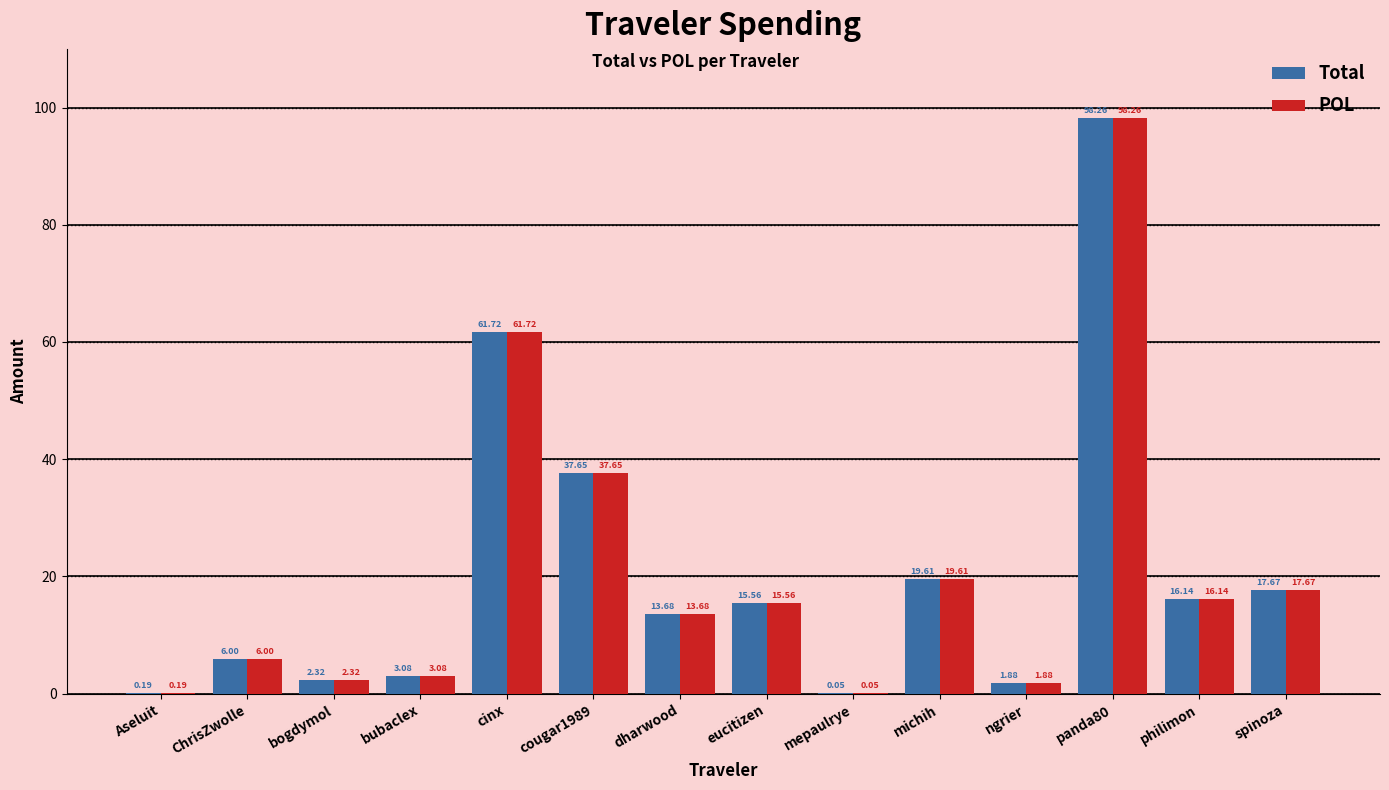

Is the value of POL at cinx greater than the value of Total at philimon?

Yes